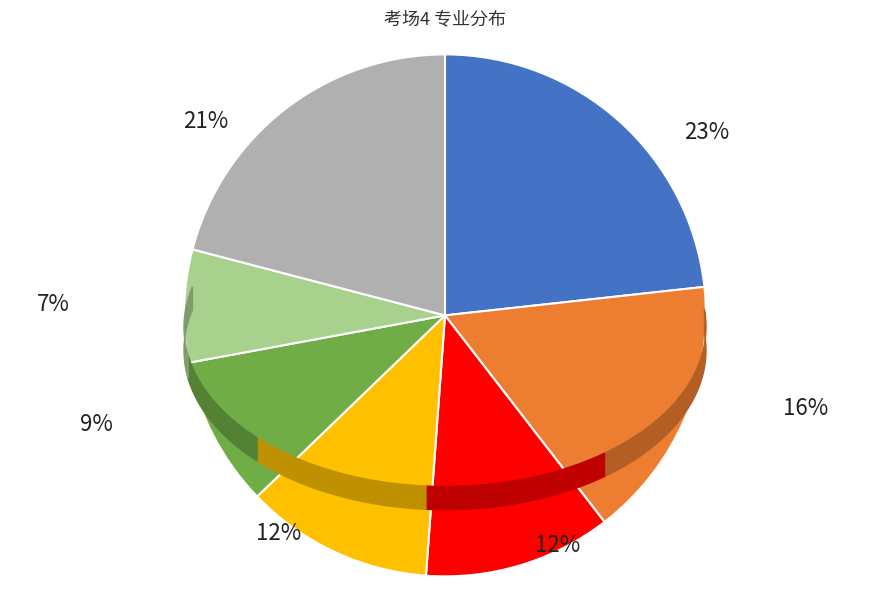

The 机械工程 slice represents 9% of the pie. True or false?

True